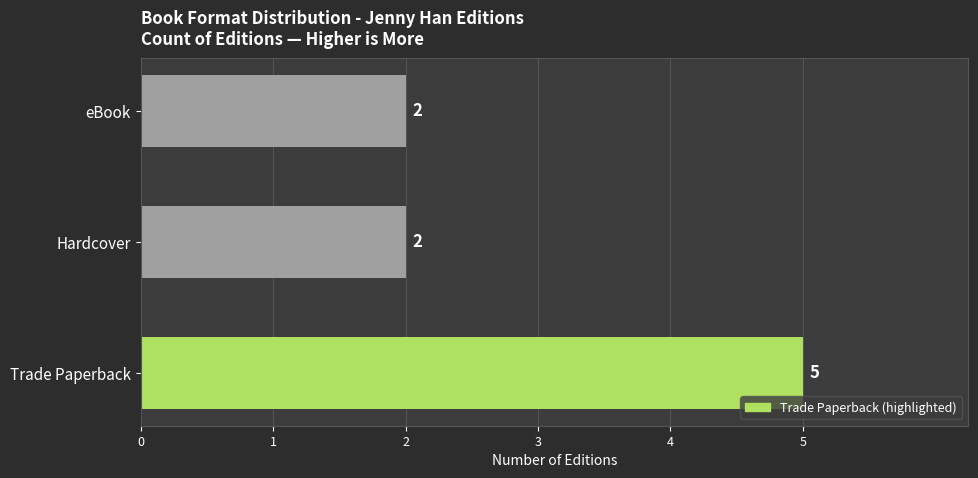

Reading bottom to top, extract all data points from this chart.

5	2	2